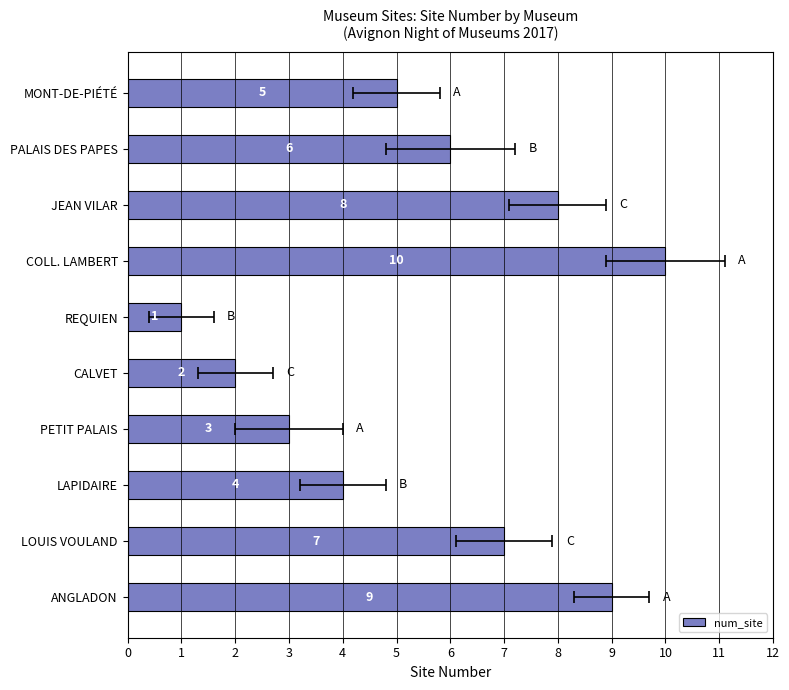

What is the sum of all values?

55